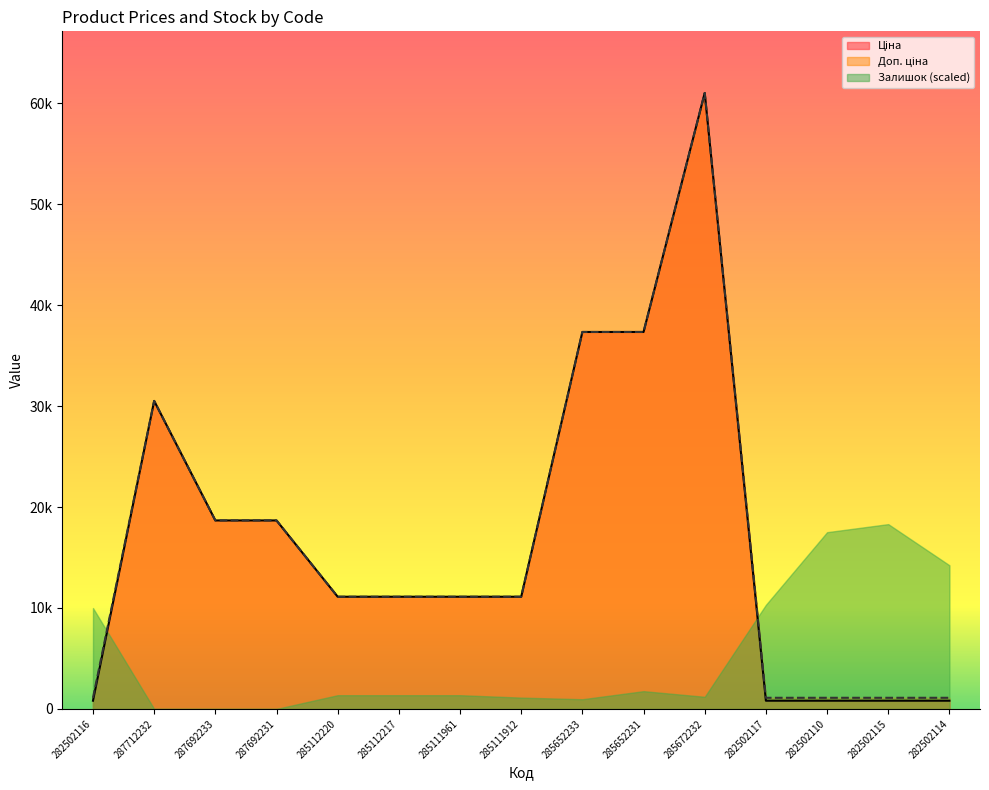

What is the label of the 2nd point from the left?

287712232